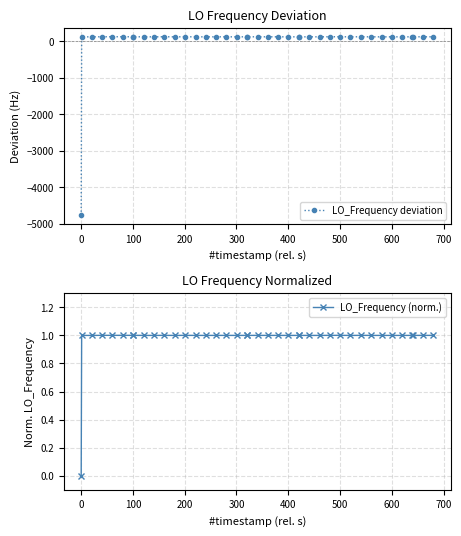

Rank the series by their maximum value, from lowest to highest.

LO_Frequency (norm.), LO_Frequency deviation